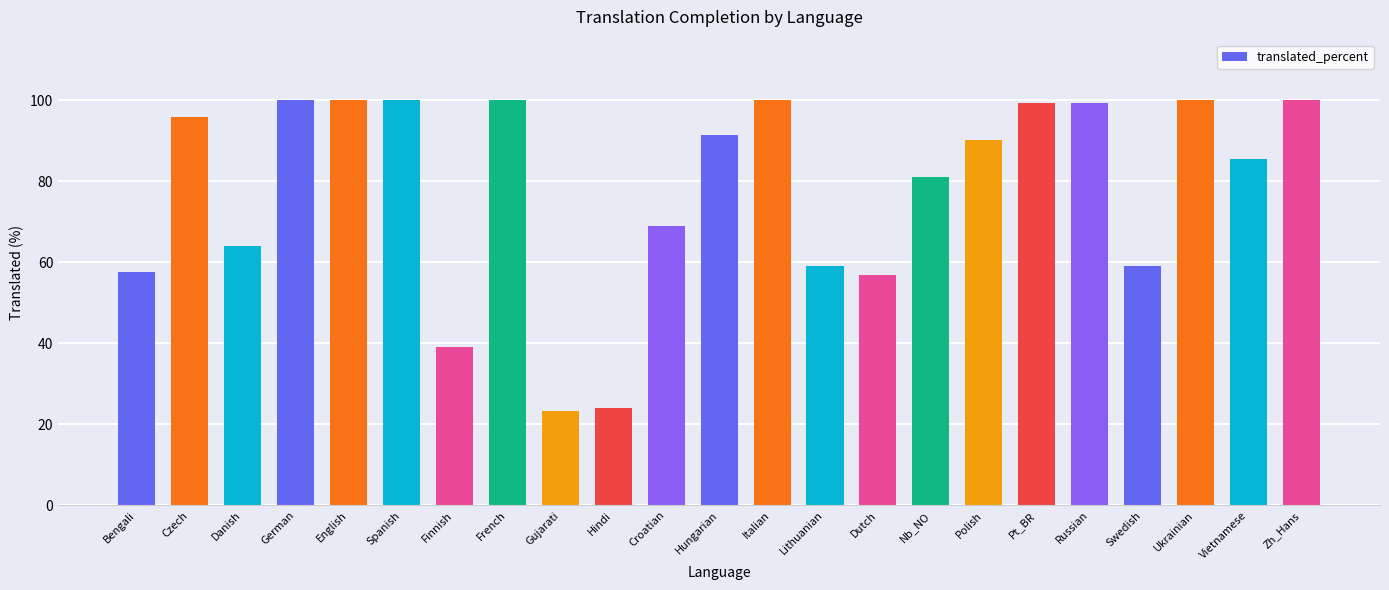

What is the approximate value at Dutch?

57.0